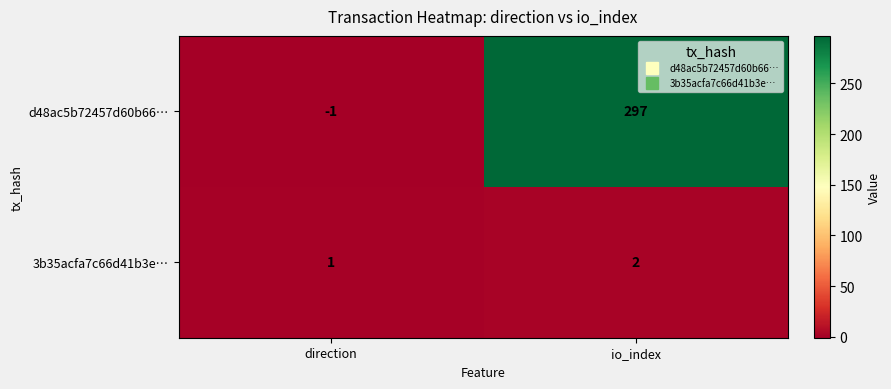

At which label does 3b35acfa7c66d41b3e… reach its peak?

io_index